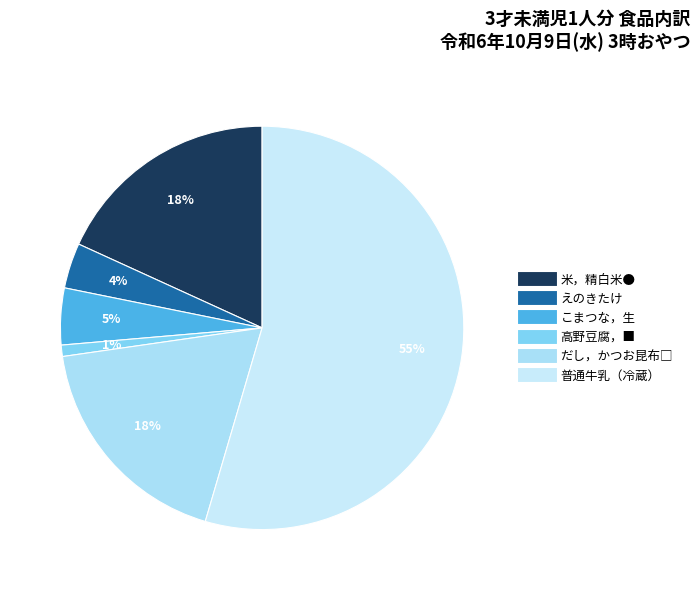

How many slices are in this pie chart?

6